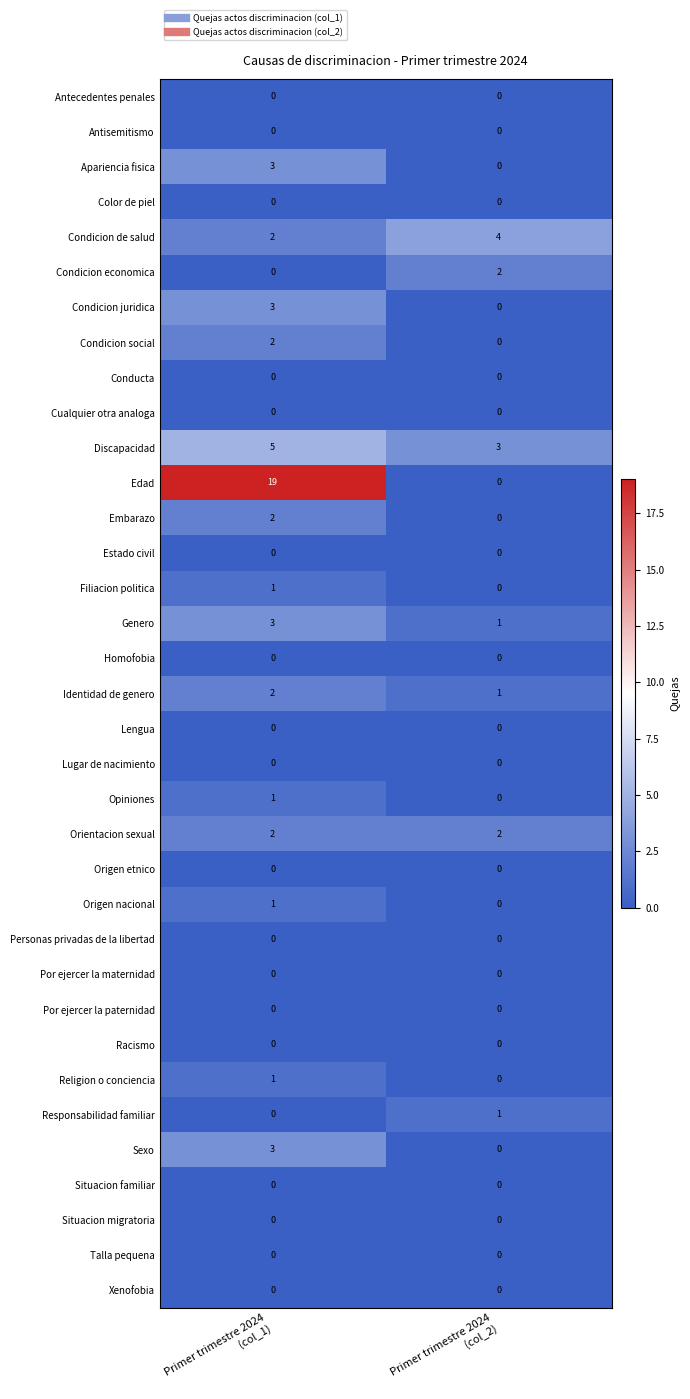

What is the difference between the highest and lowest values at Primer trimestre 2024
(col_1)?

19